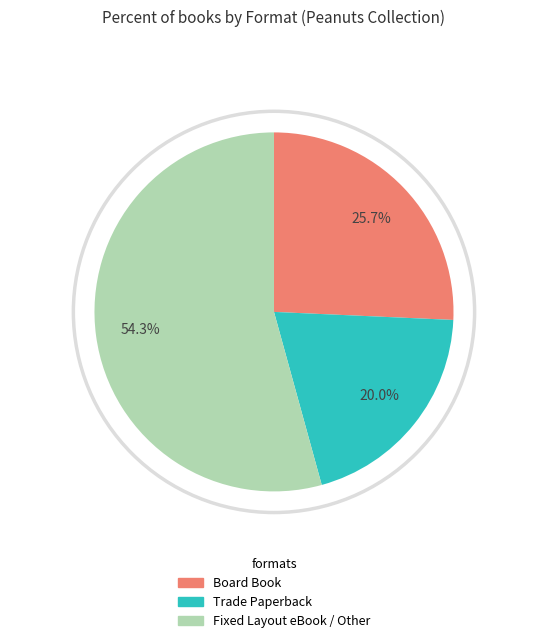

Rank the categories by value from lowest to highest.

Trade Paperback, Board Book, Fixed Layout eBook / Other